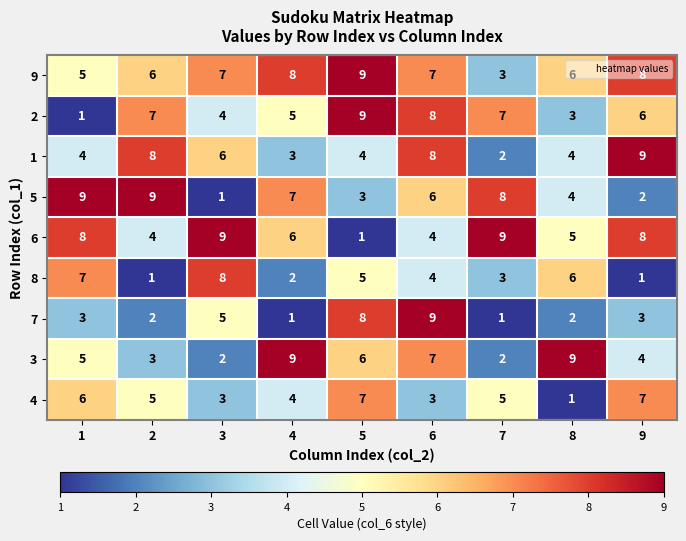

What is the difference between the highest and lowest values at 1?

8